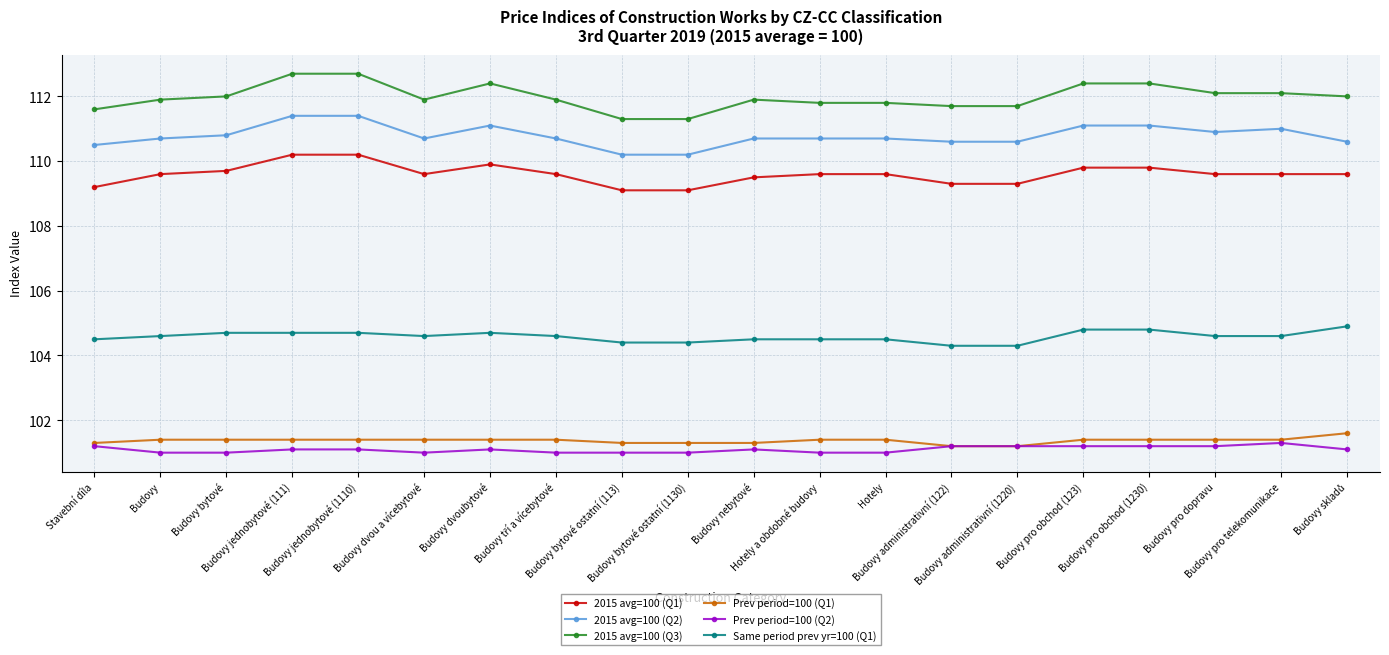

What is the lowest value of the 2015 avg=100 (Q3) series?

111.3